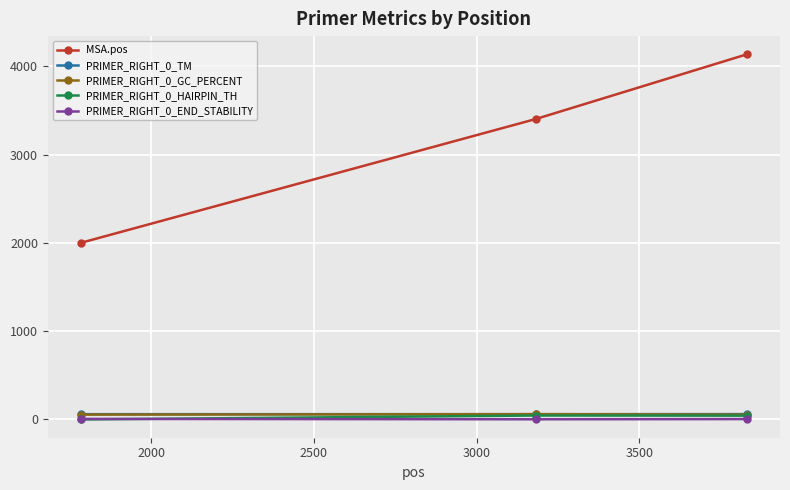

Which series has the widest spread of values?

MSA.pos